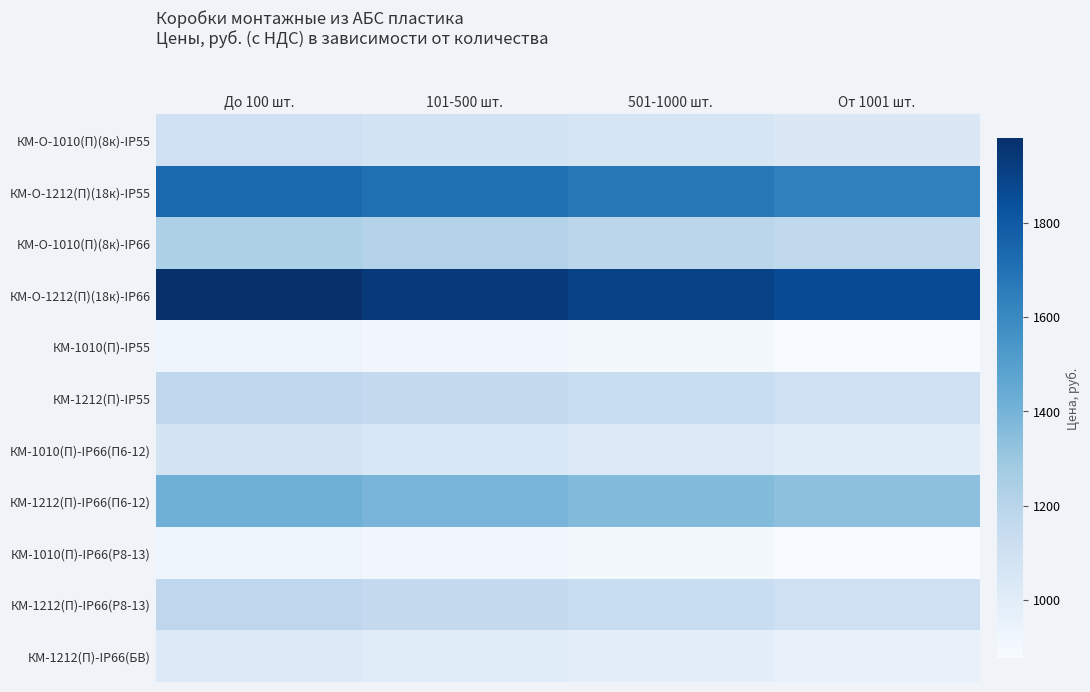

Reading right to left, transcribe all the data shown in this chart.

КМ-О-1010(П)(8к)-IP55: От 1001 шт.=1037.8	501-1000 шт.=1059.8	101-500 шт.=1081.9	До 100 шт.=1104.0
КМ-О-1212(П)(18к)-IP55: От 1001 шт.=1635.6	501-1000 шт.=1670.4	101-500 шт.=1705.2	До 100 шт.=1740.0
КМ-О-1010(П)(8к)-IP66: От 1001 шт.=1165.6	501-1000 шт.=1190.4	101-500 шт.=1215.2	До 100 шт.=1240.0
КМ-О-1212(П)(18к)-IP66: От 1001 шт.=1861.2	501-1000 шт.=1900.8	101-500 шт.=1940.4	До 100 шт.=1980.0
КМ-1010(П)-IP55: От 1001 шт.=876.1	501-1000 шт.=894.7	101-500 шт.=913.4	До 100 шт.=932.0
КМ-1212(П)-IP55: От 1001 шт.=1108.3	501-1000 шт.=1131.8	101-500 шт.=1155.4	До 100 шт.=1179.0
КМ-1010(П)-IP66(П6-12): От 1001 шт.=1004.9	501-1000 шт.=1026.2	101-500 шт.=1047.6	До 100 шт.=1069.0
КМ-1212(П)-IP66(П6-12): От 1001 шт.=1333.9	501-1000 шт.=1362.2	101-500 шт.=1390.6	До 100 шт.=1419.0
КМ-1010(П)-IP66(Р8-13): От 1001 шт.=876.1	501-1000 шт.=894.7	101-500 шт.=913.4	До 100 шт.=932.0
КМ-1212(П)-IP66(Р8-13): От 1001 шт.=1108.3	501-1000 шт.=1131.8	101-500 шт.=1155.4	До 100 шт.=1179.0
КМ-1212(П)-IP66(БВ): От 1001 шт.=961.6	501-1000 шт.=982.1	101-500 шт.=1002.5	До 100 шт.=1023.0